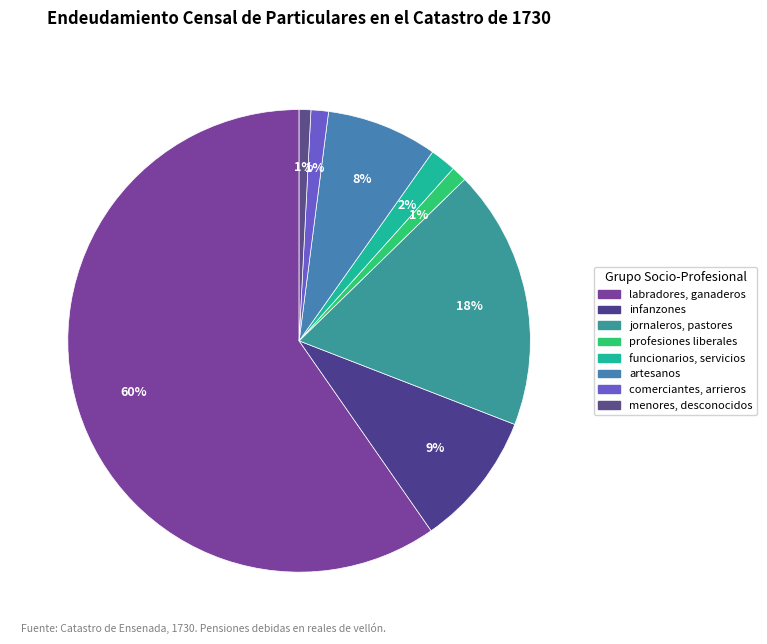

Approximately how many times larger is the value at labradores, ganaderos compared to comerciantes, arrieros?

48.9